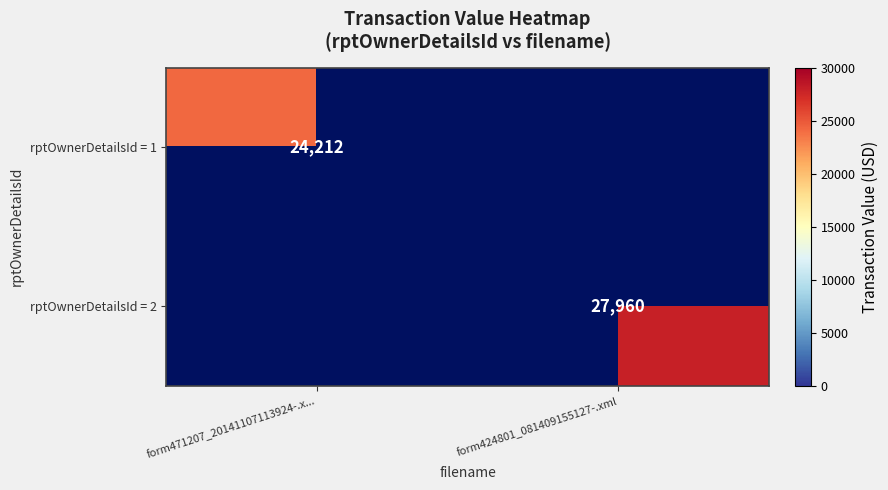

The value of rptOwnerDetailsId = 1 at form471207_20141107113924-.x... is 24212. True or false?

True